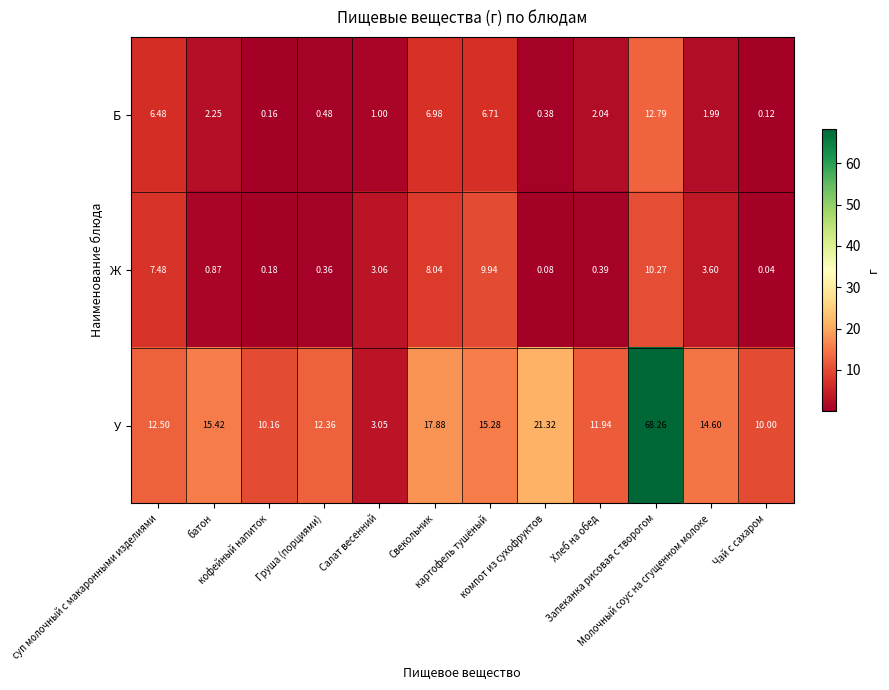

Rank the series by their maximum value, from lowest to highest.

Ж, Б, У